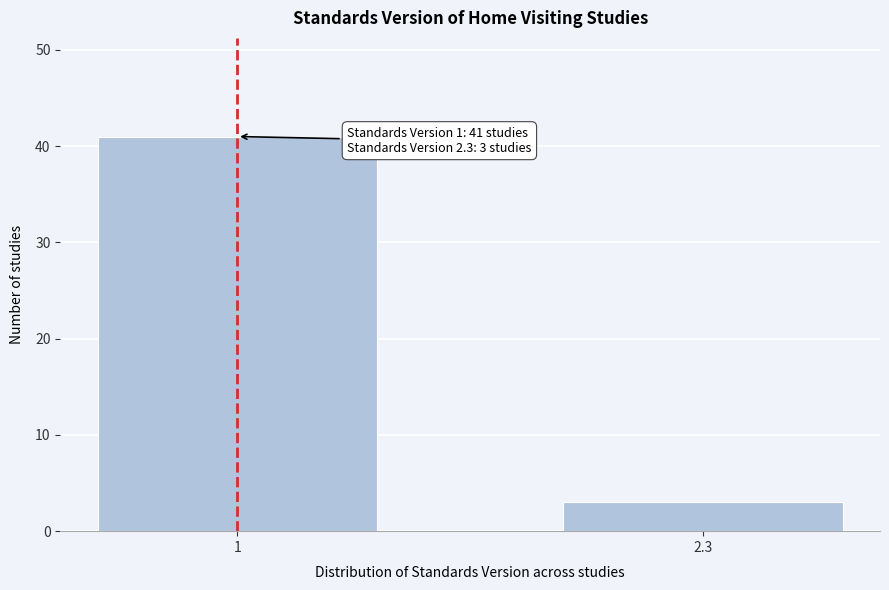

Reading left to right, extract all data points from this chart.

41	3